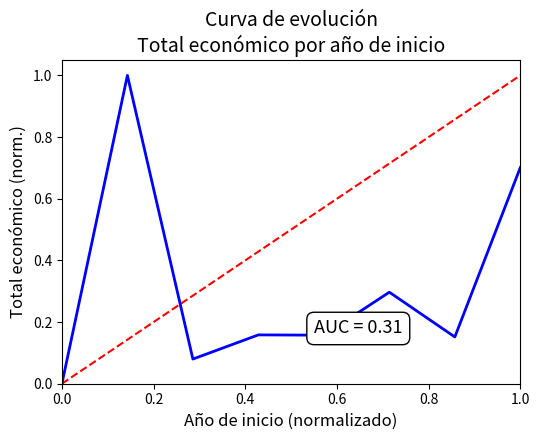

What is the maximum value shown in the chart?

1.0